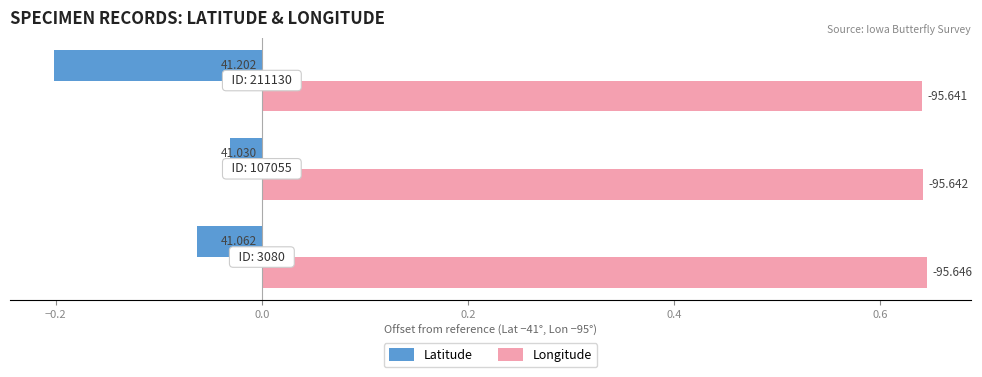

Reading left to right, transcribe all the data shown in this chart.

Latitude: -0.1	-0.0	-0.2
Longitude: 0.6	0.6	0.6